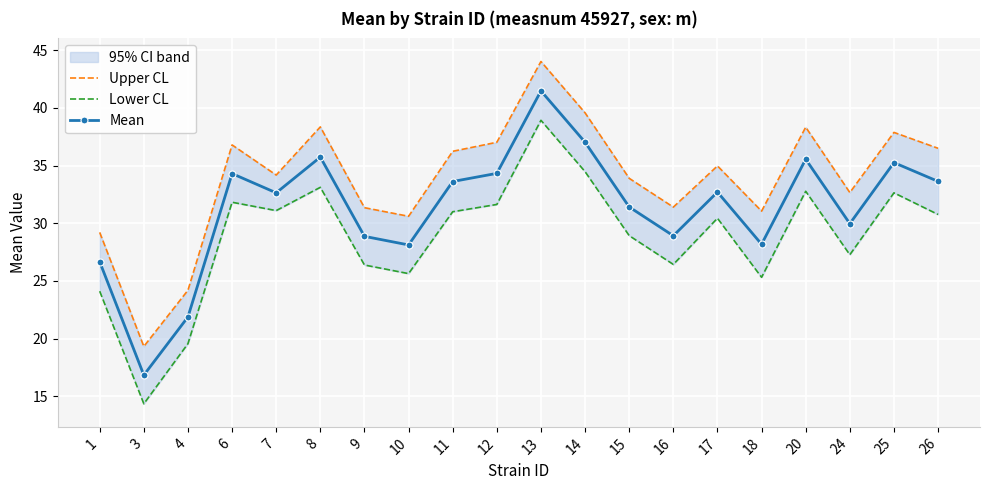

What is the total value across all series at 18?

84.6